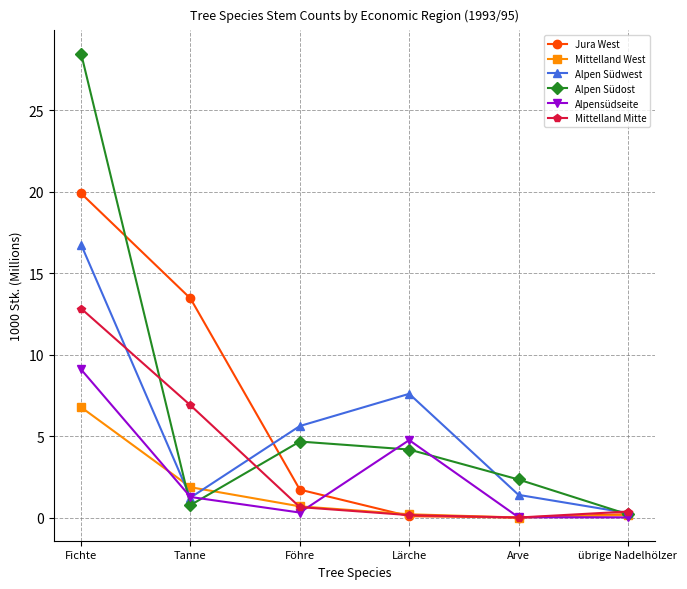

The Mittelland Mitte series shows 0.0 at Arve. True or false?

True